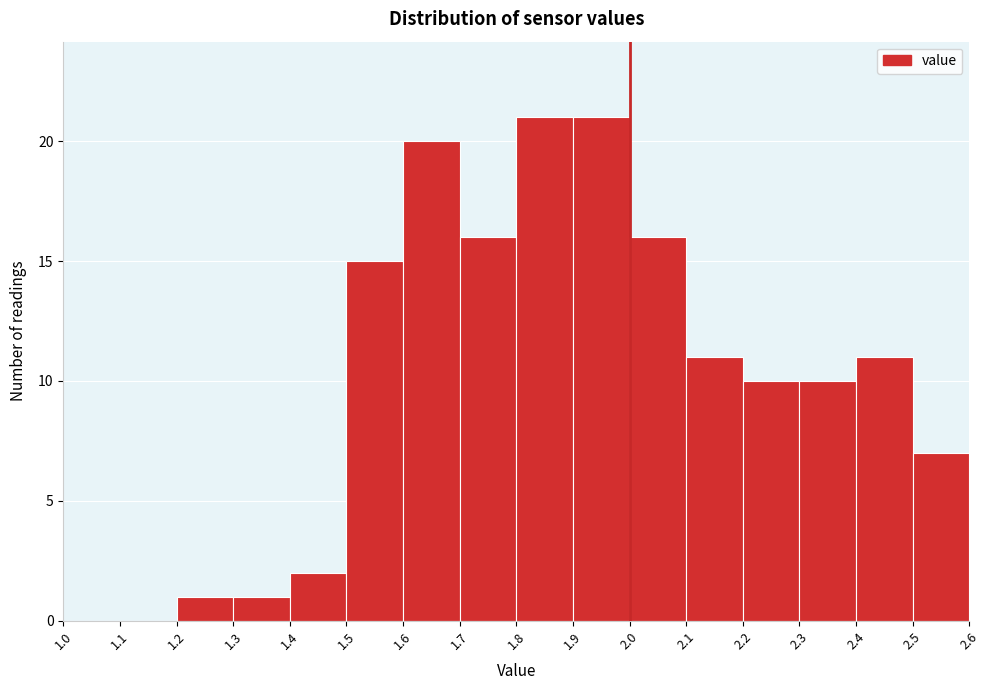

Reading left to right, list every bar in this chart as the range it spans on the x-axis followed by its height. The values are not printed on the chart, so give them approximately, as read against the axis.

1.0 to 1.1: 0
1.1 to 1.2: 0
1.2 to 1.3: 1
1.3 to 1.4: 1
1.4 to 1.5: 2
1.5 to 1.6: 15
1.6 to 1.7: 20
1.7 to 1.8: 16
1.8 to 1.9: 21
1.9 to 2.0: 21
2.0 to 2.1: 16
2.1 to 2.2: 11
2.2 to 2.3: 10
2.3 to 2.4: 10
2.4 to 2.5: 11
2.5 to 2.6: 7